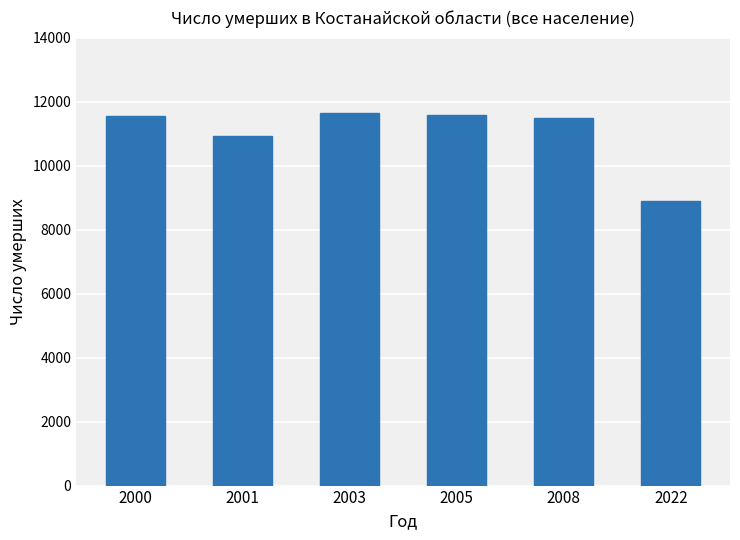

The chart shows a value of 2340 at 2008. True or false?

False